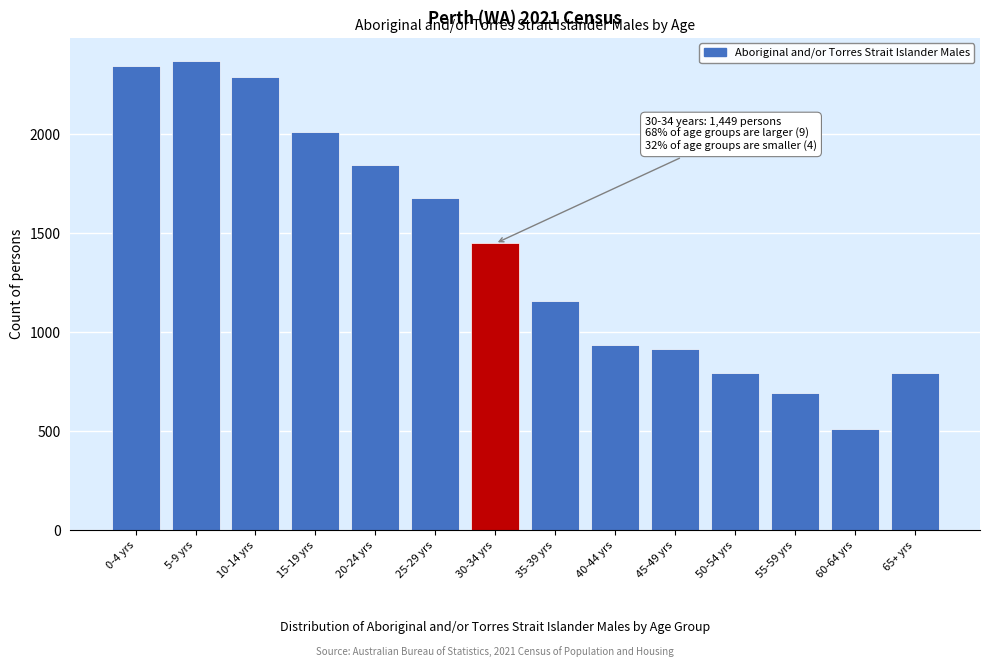

Is it true that the value at 65+ yrs is 1317?

False